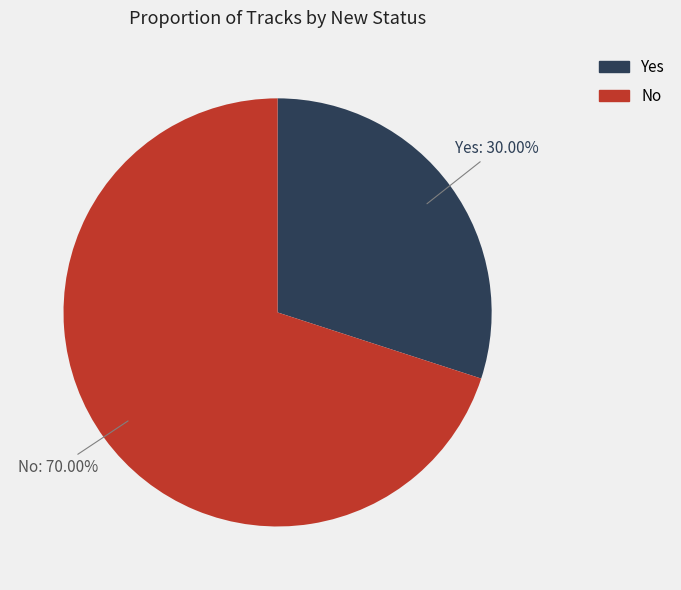

True or false: Yes accounts for 24% of the total.

False